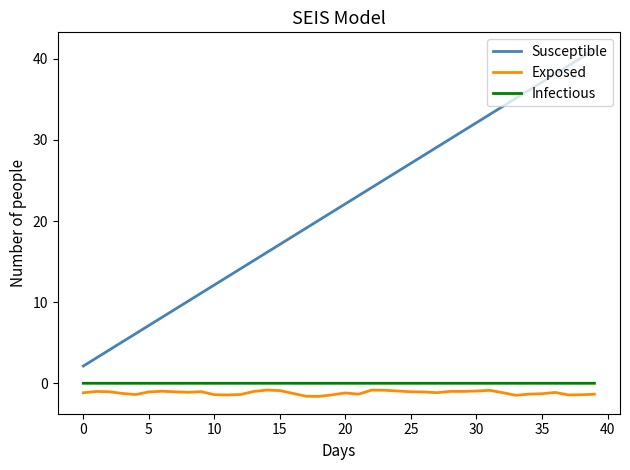

Which series has the largest range (max minus min)?

Susceptible